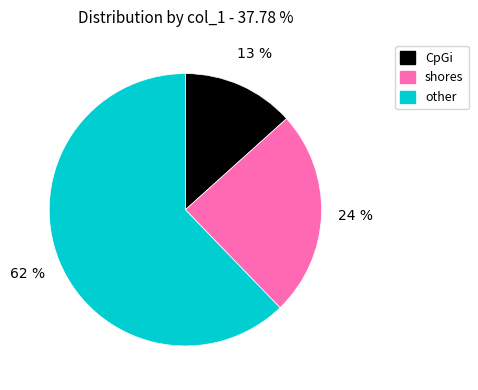

Does any single category account for the majority?

Yes